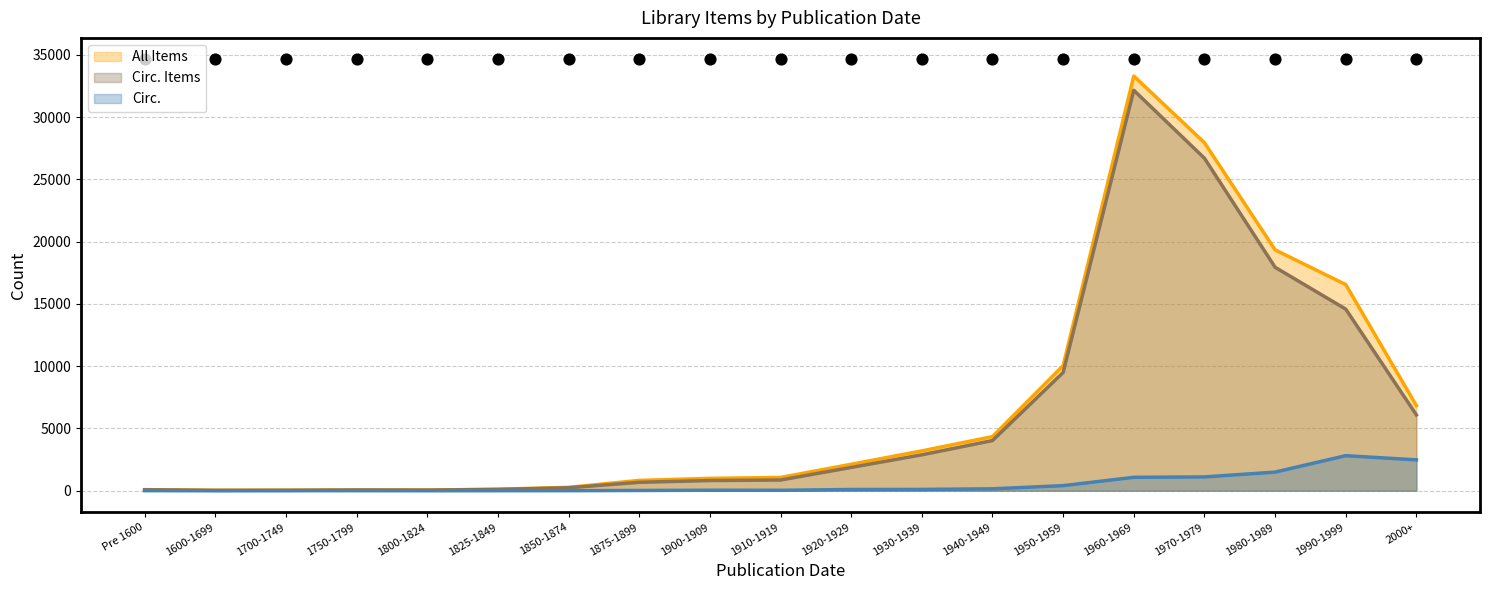

Which series reaches the maximum Y coordinate?

All Items